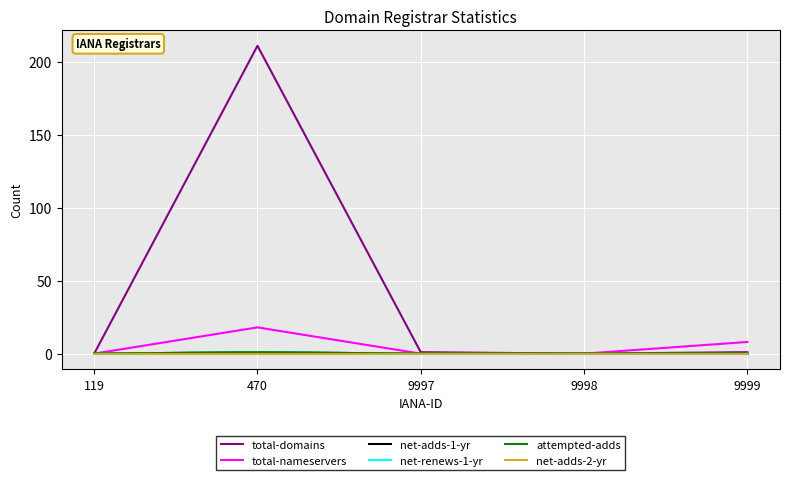

What is the spread (max minus min) of values at 470?

211